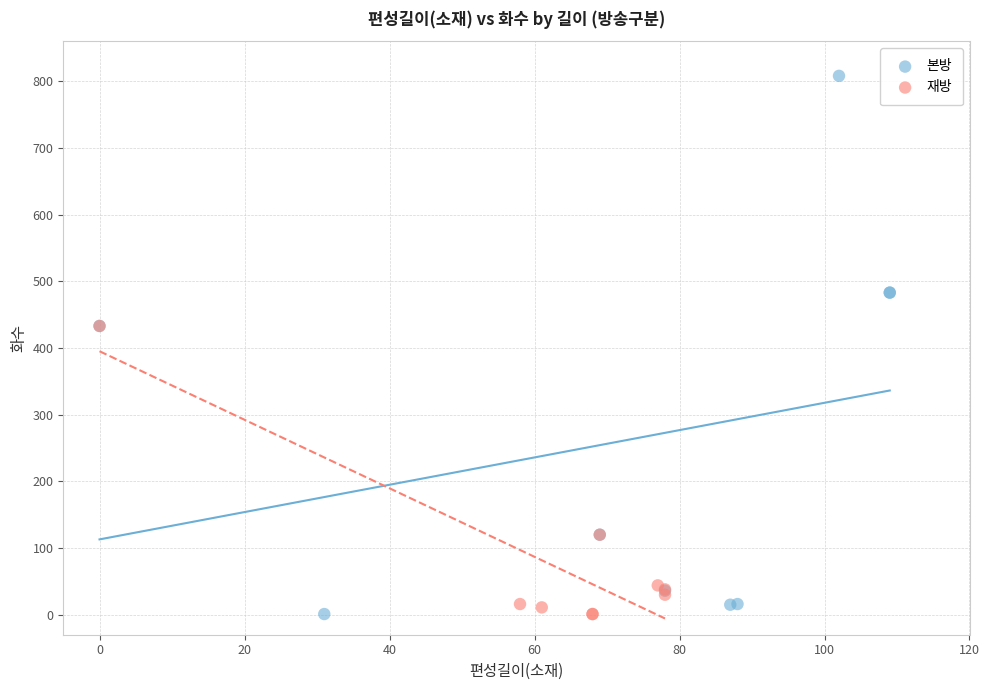

What are all the series names shown in the legend?

본방, 재방